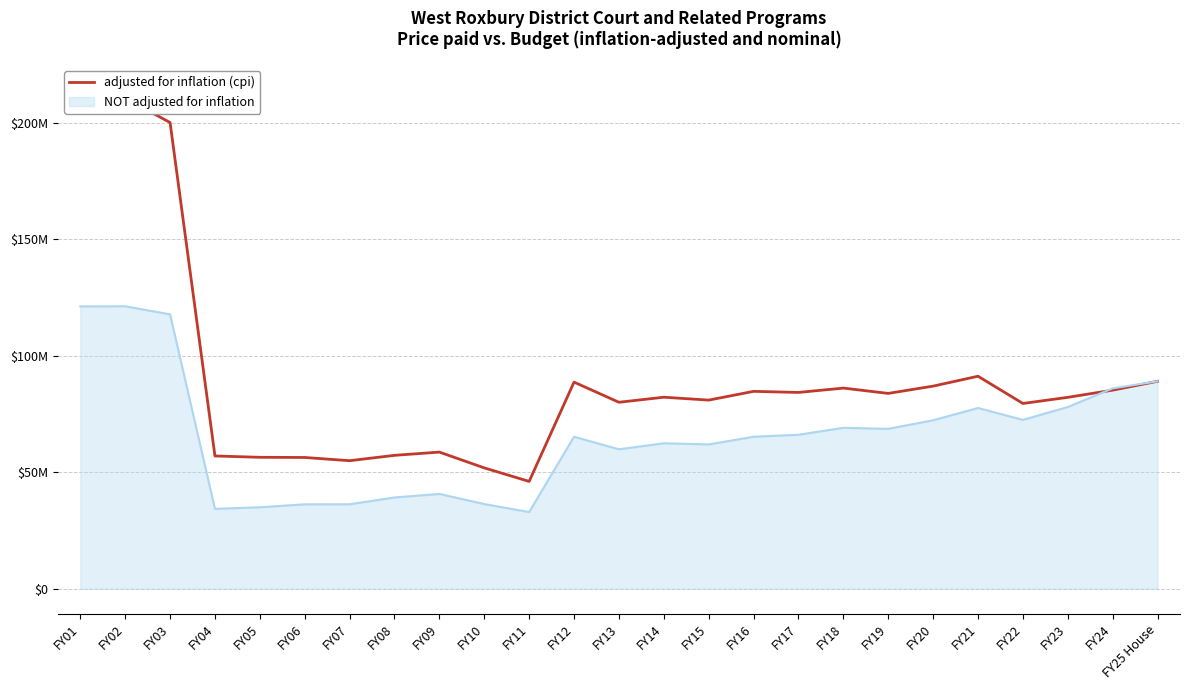

At which label is the value closest to 130055557?

FY21